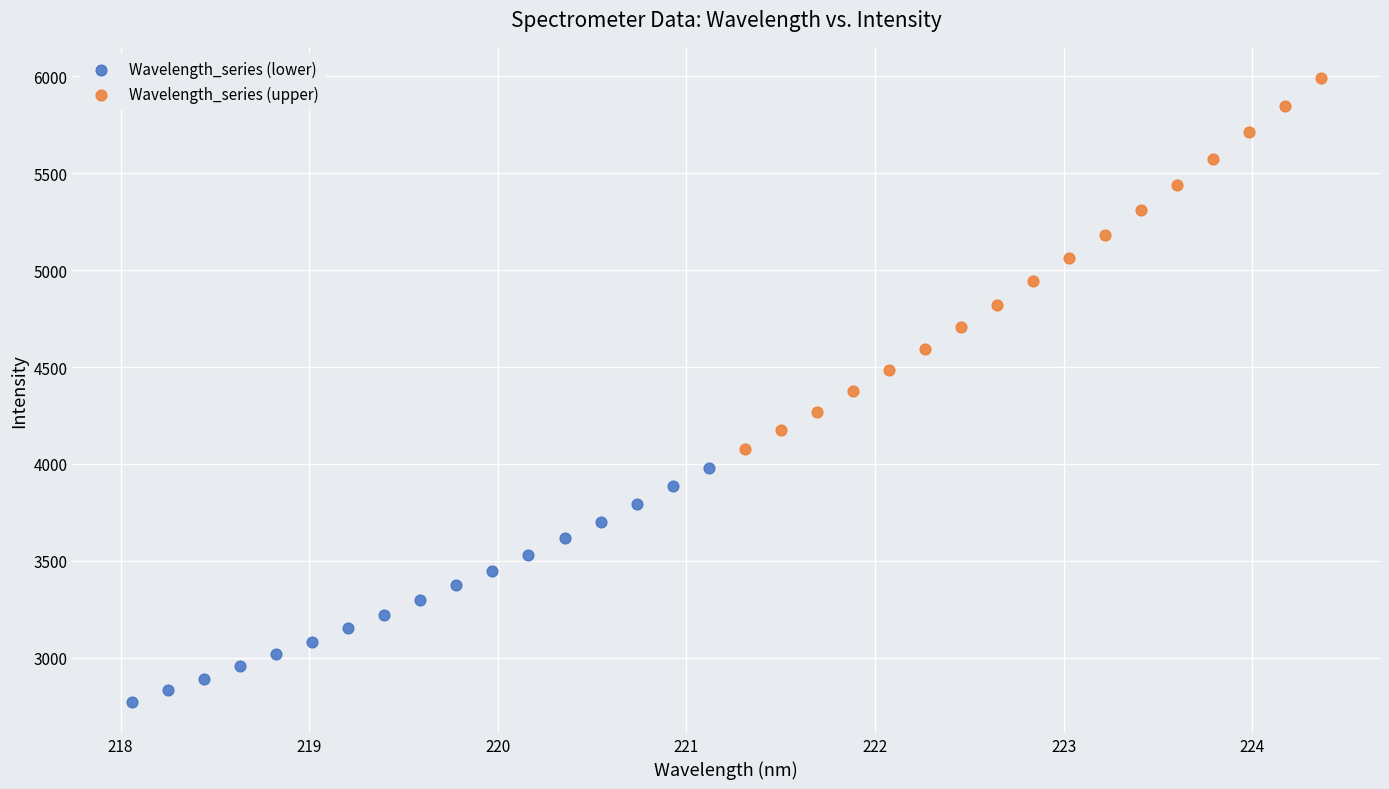

Which series reaches the maximum Y coordinate?

Wavelength_series (upper)